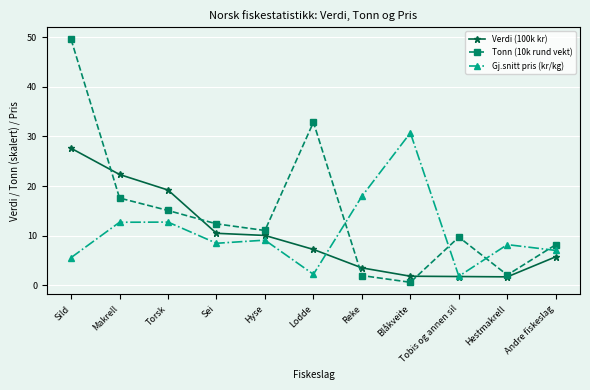

What is the difference between the maximum and minimum values in the Verdi (100k kr) series?

25.9